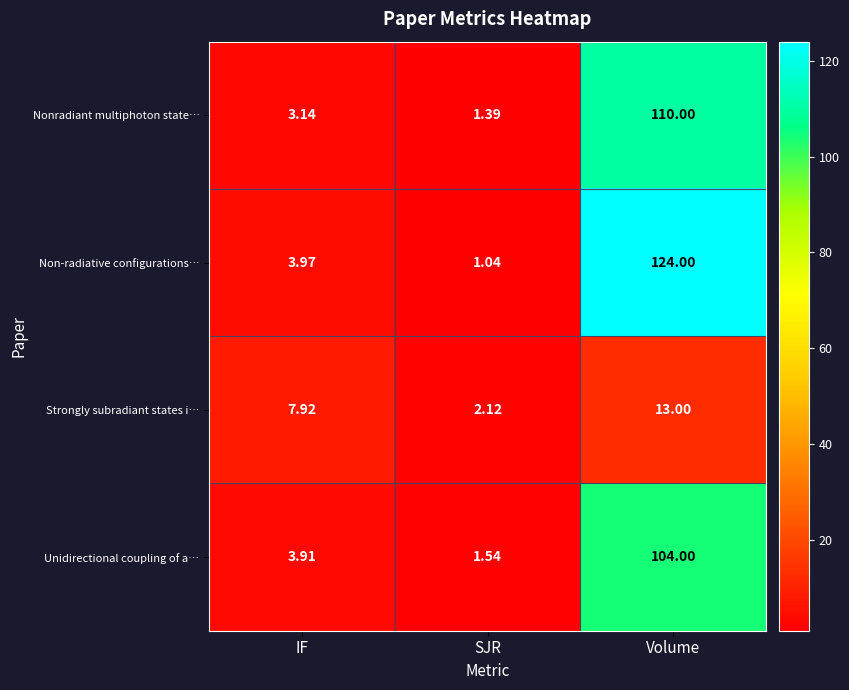

Is the value of Nonradiant multiphoton state… at IF greater than the value of Unidirectional coupling of a… at SJR?

Yes